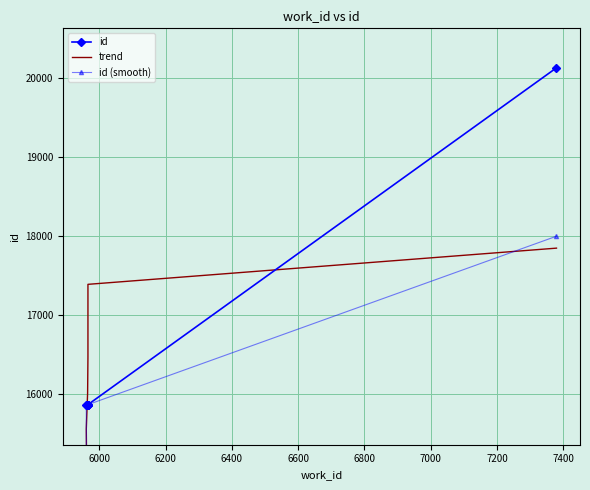

Where is id (smooth) nearest to the value 12966?

6000